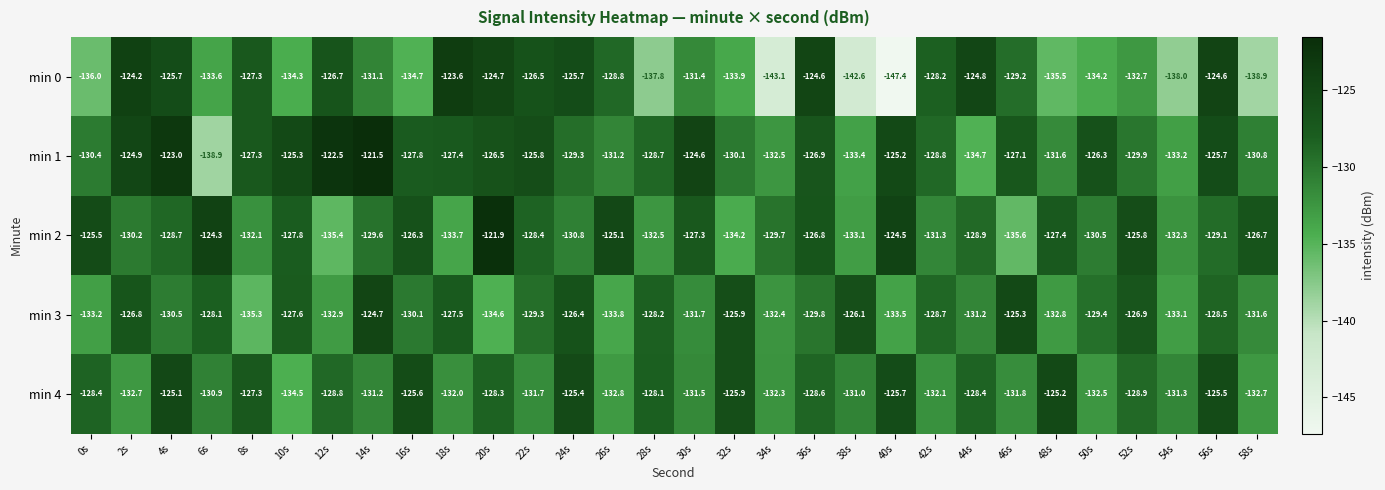

What is the smallest value displayed?

-147.4